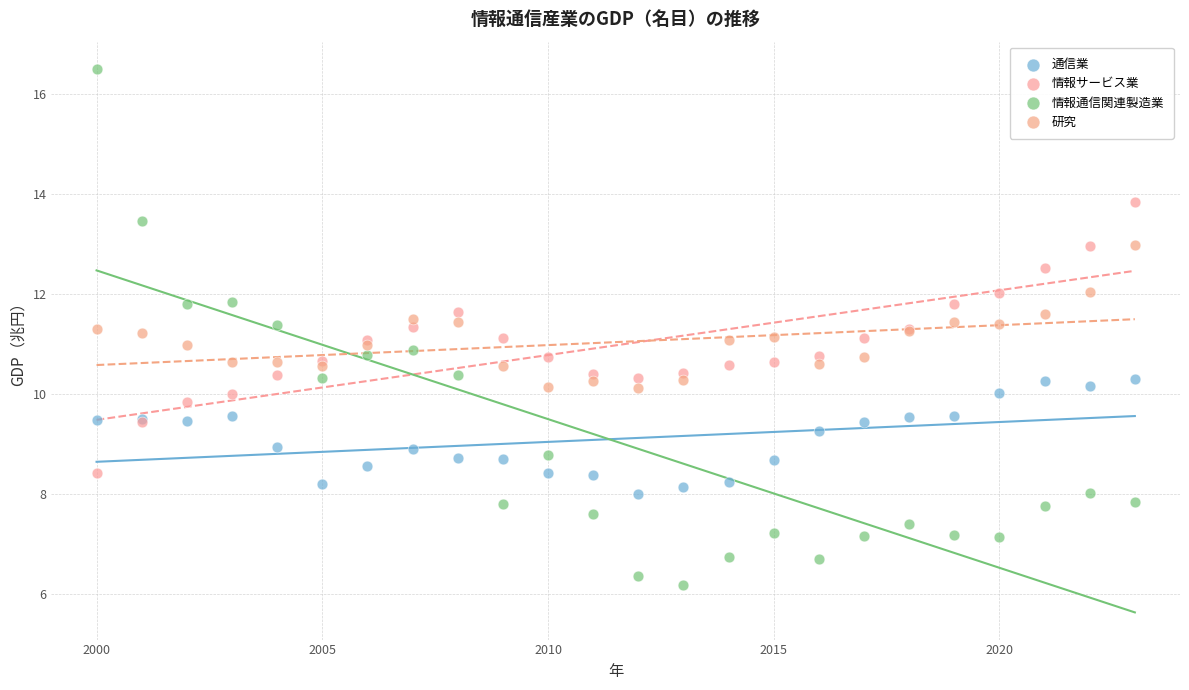

Which series reaches the maximum Y coordinate?

情報通信関連製造業